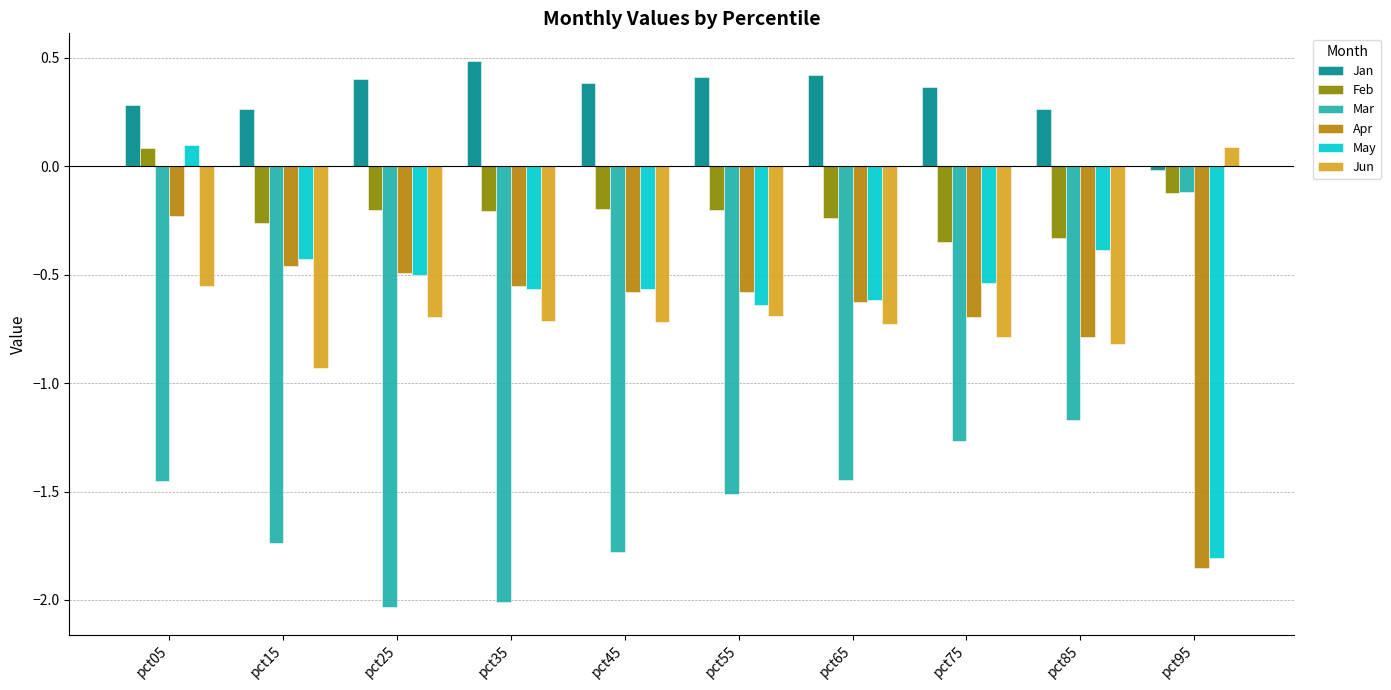

Which series changed the most between pct25 and pct45?

Mar